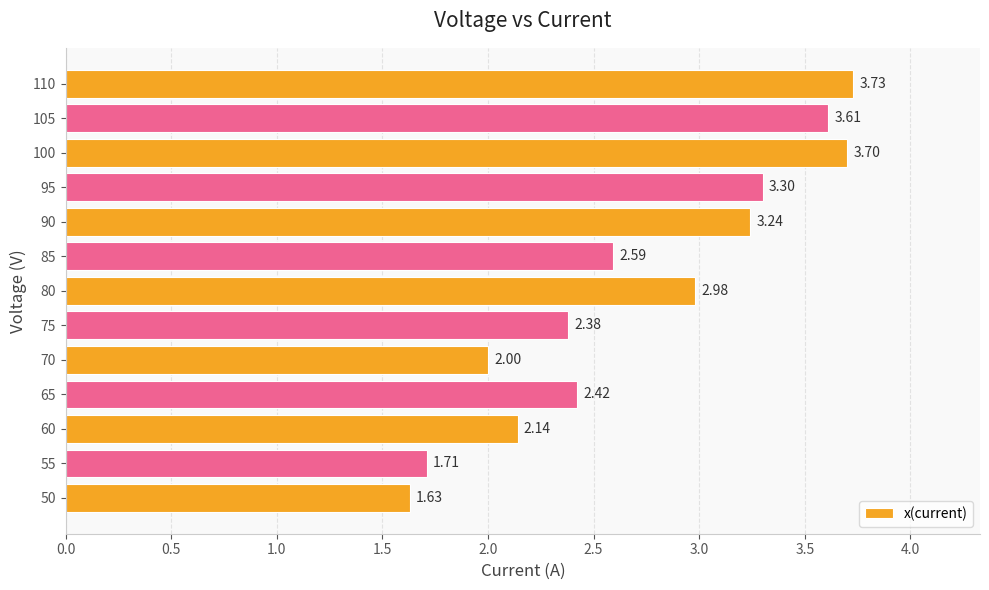

Are the bars grouped side by side (vs. stacked)?

No